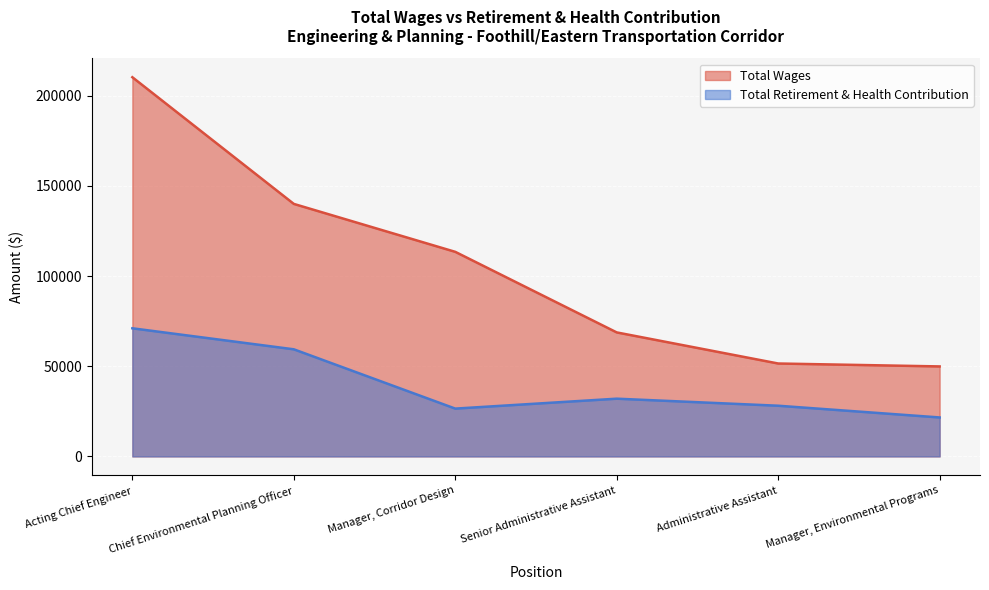

How many series are shown in this chart?

2